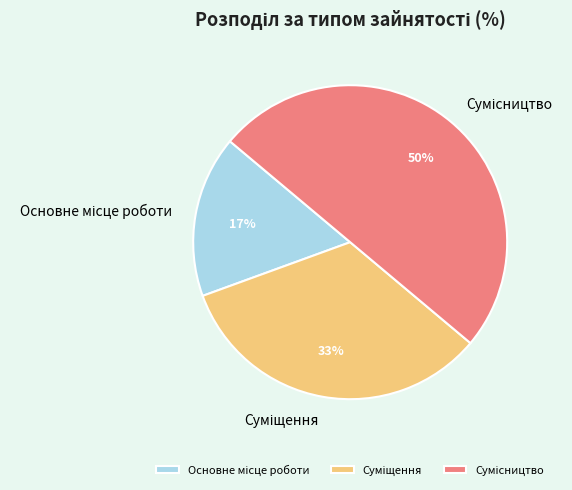

To the nearest percent, what is the difference between the largest and smallest slice percentages?

33%